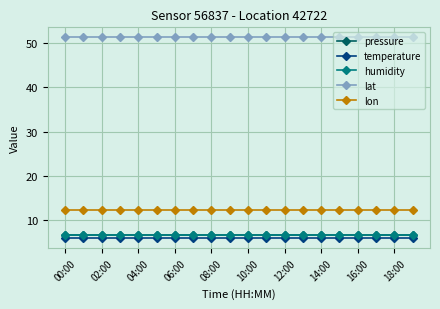

What is the value of the lon point at the 3rd from the left?

12.4